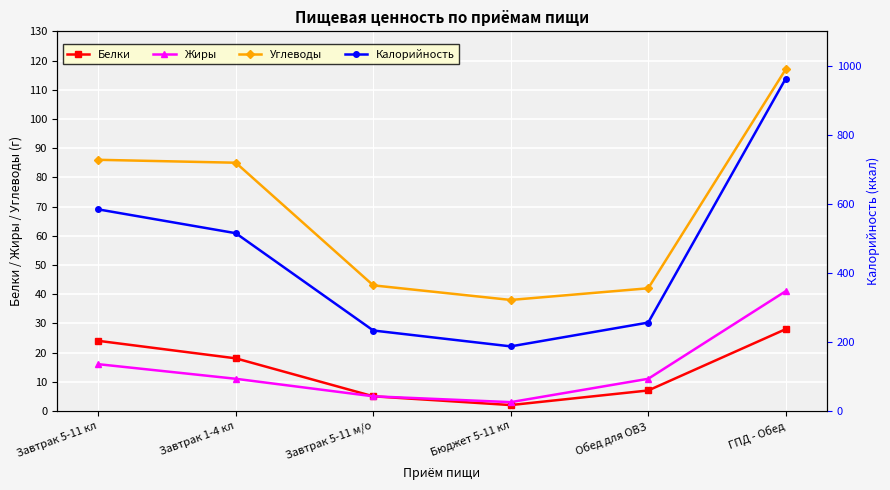

At how many categories does at least one series exceed 244?

4